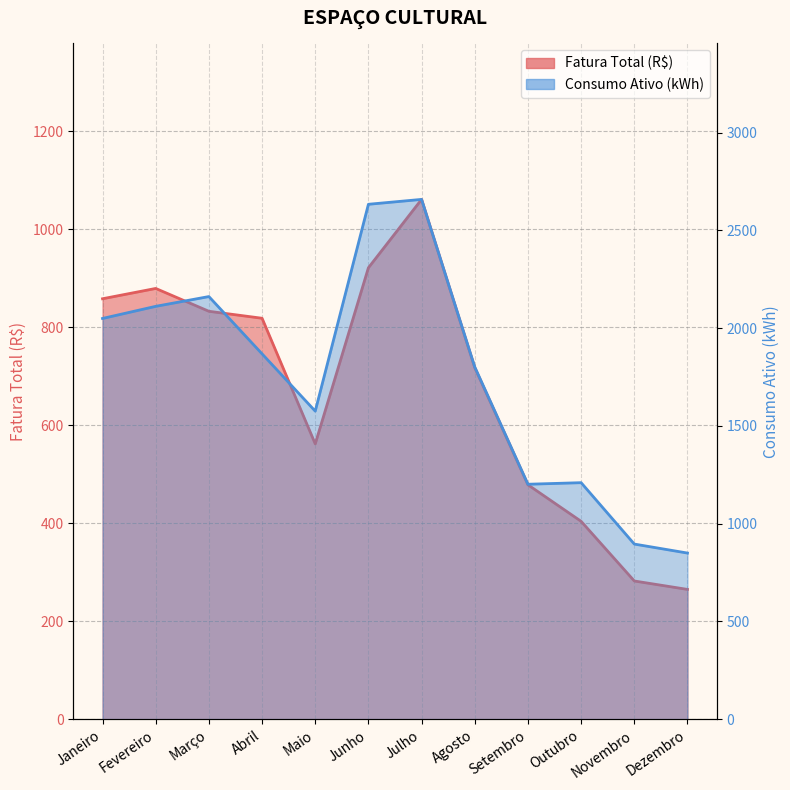

What is the difference between the highest and lowest values at Março?

1329.2